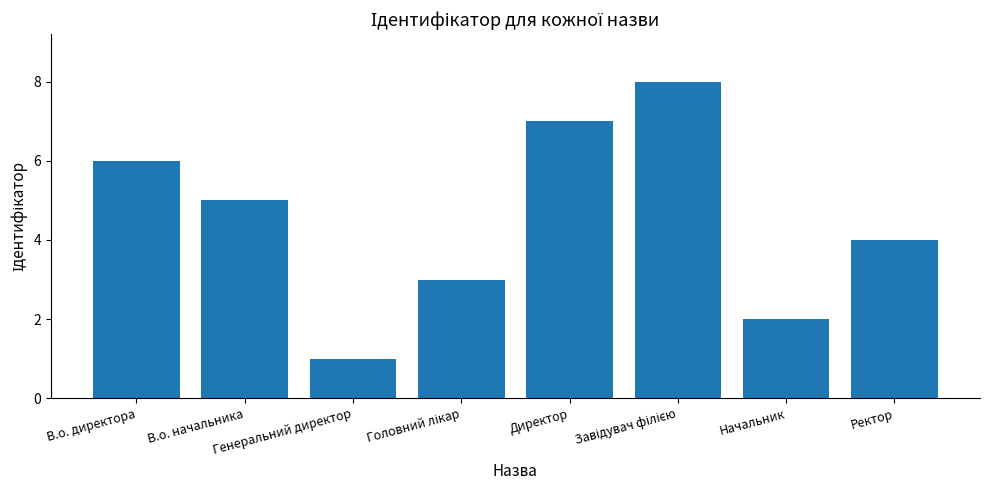

Approximately how many times larger is the value at Директор compared to В.о. директора?

1.2